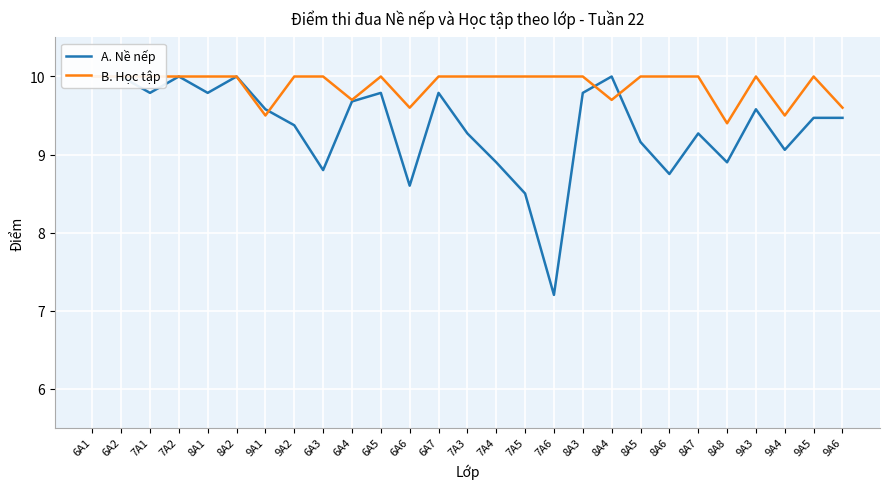

After their last crossing, which series has the higher values: A. Nề nếp or B. Học tập?

B. Học tập